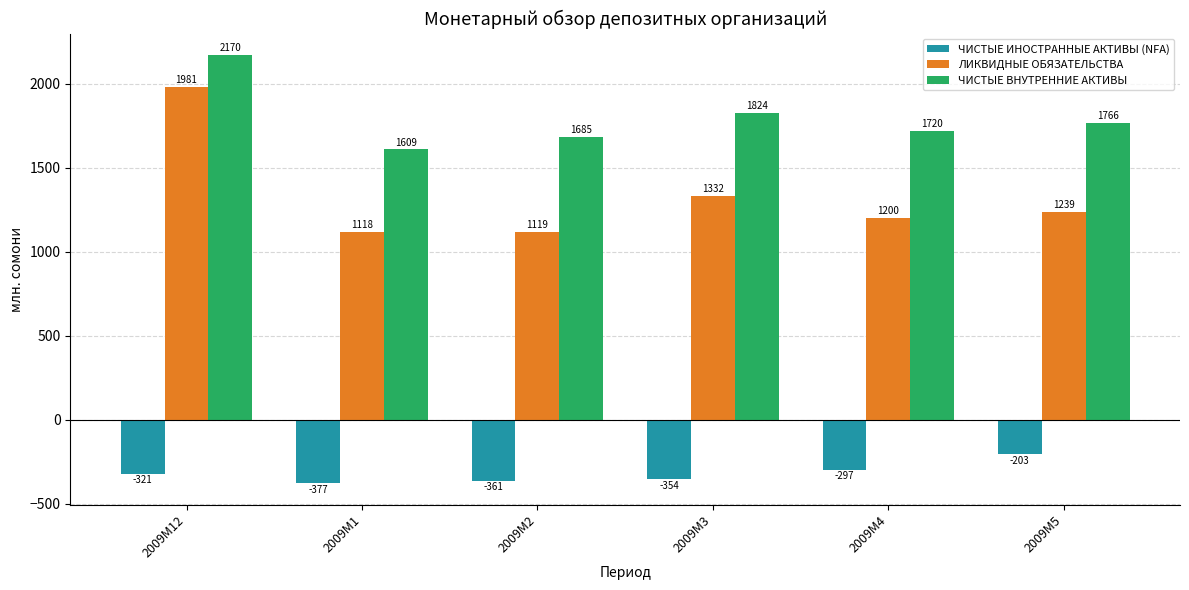

What is the sum of the ЧИСТЫЕ ВНУТРЕННИЕ АКТИВЫ values at 2009M1 and 2009M2?

3294.4